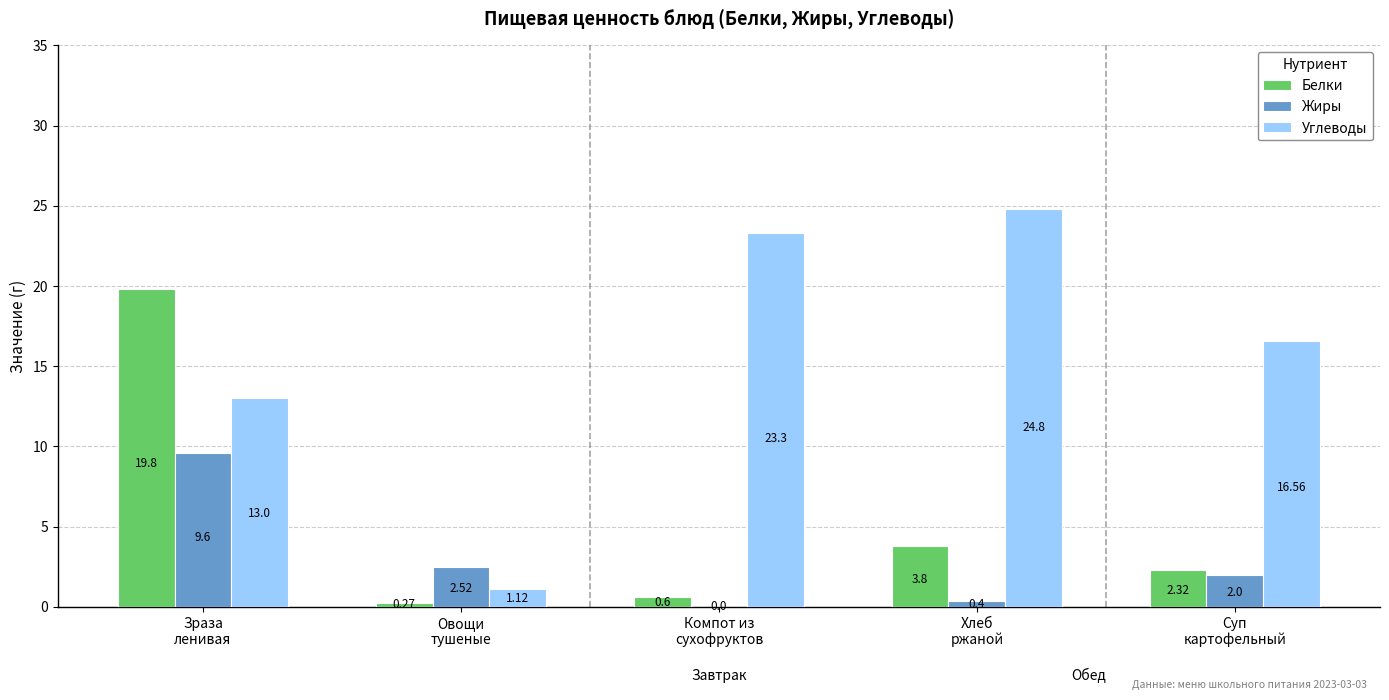

Which series has the largest total across all categories?

Углеводы